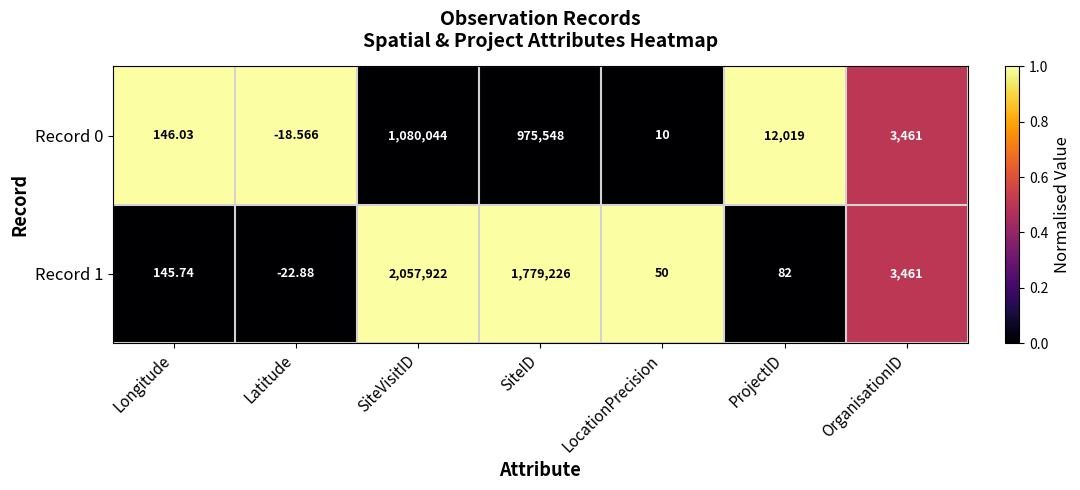

List the labels in order of Record 1 value, smallest first.

Latitude, LocationPrecision, ProjectID, Longitude, OrganisationID, SiteID, SiteVisitID